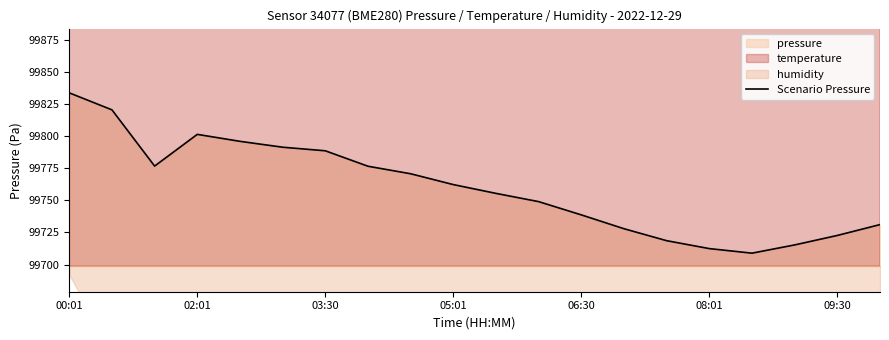

What is the lowest value of the Scenario Pressure series?

99708.8